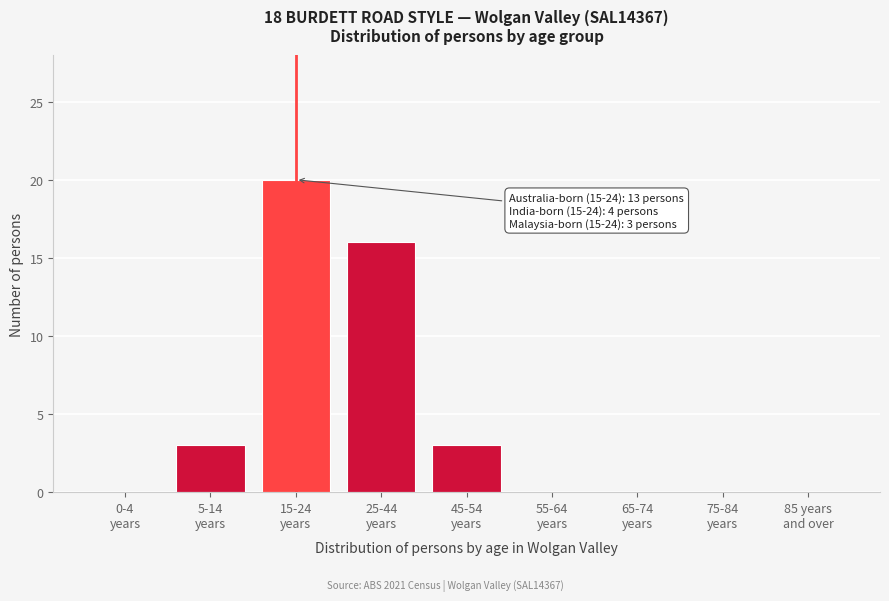

What is the sum of all values?

42